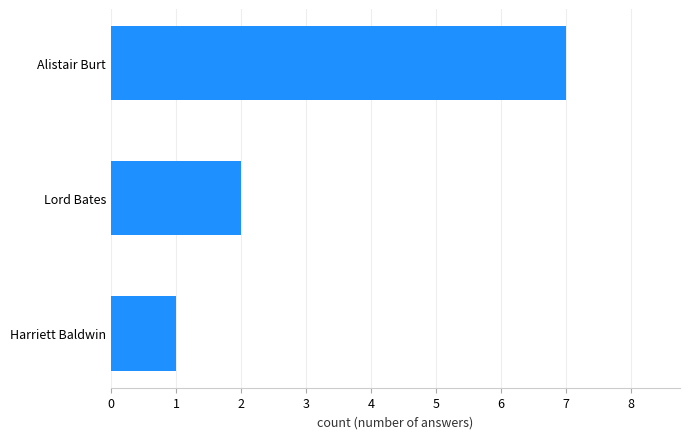

What is the sum of the values at Lord Bates and Harriett Baldwin?

3